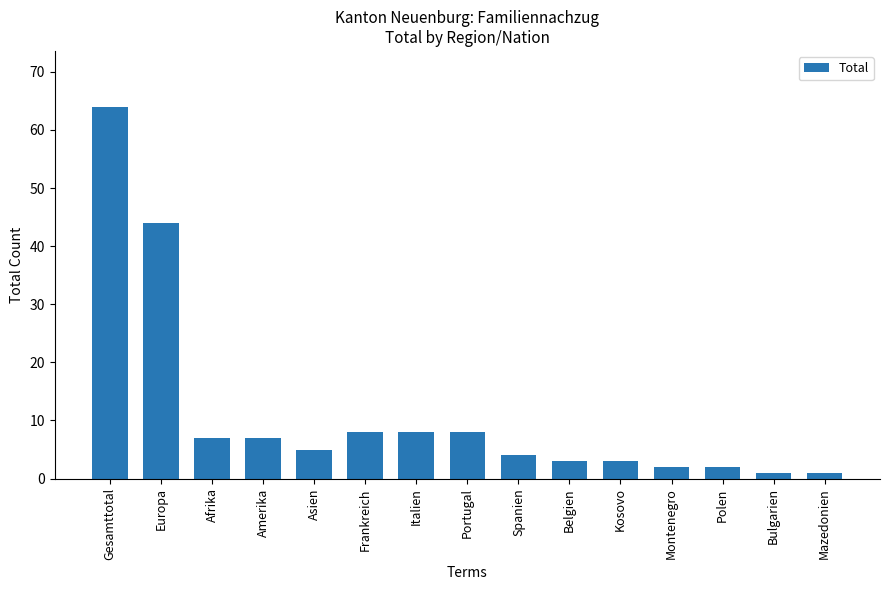

Reading right to left, extract all data points from this chart.

1	1	2	2	3	3	4	8	8	8	5	7	7	44	64